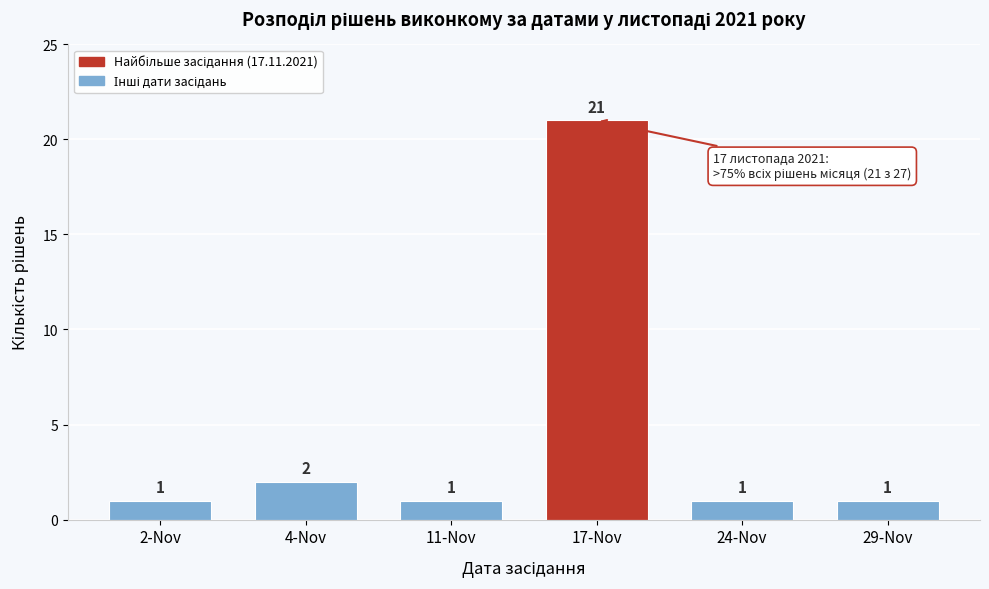

Reading left to right, what are all the values shown in this chart?

2-Nov=1	4-Nov=2	11-Nov=1	17-Nov=21	24-Nov=1	29-Nov=1